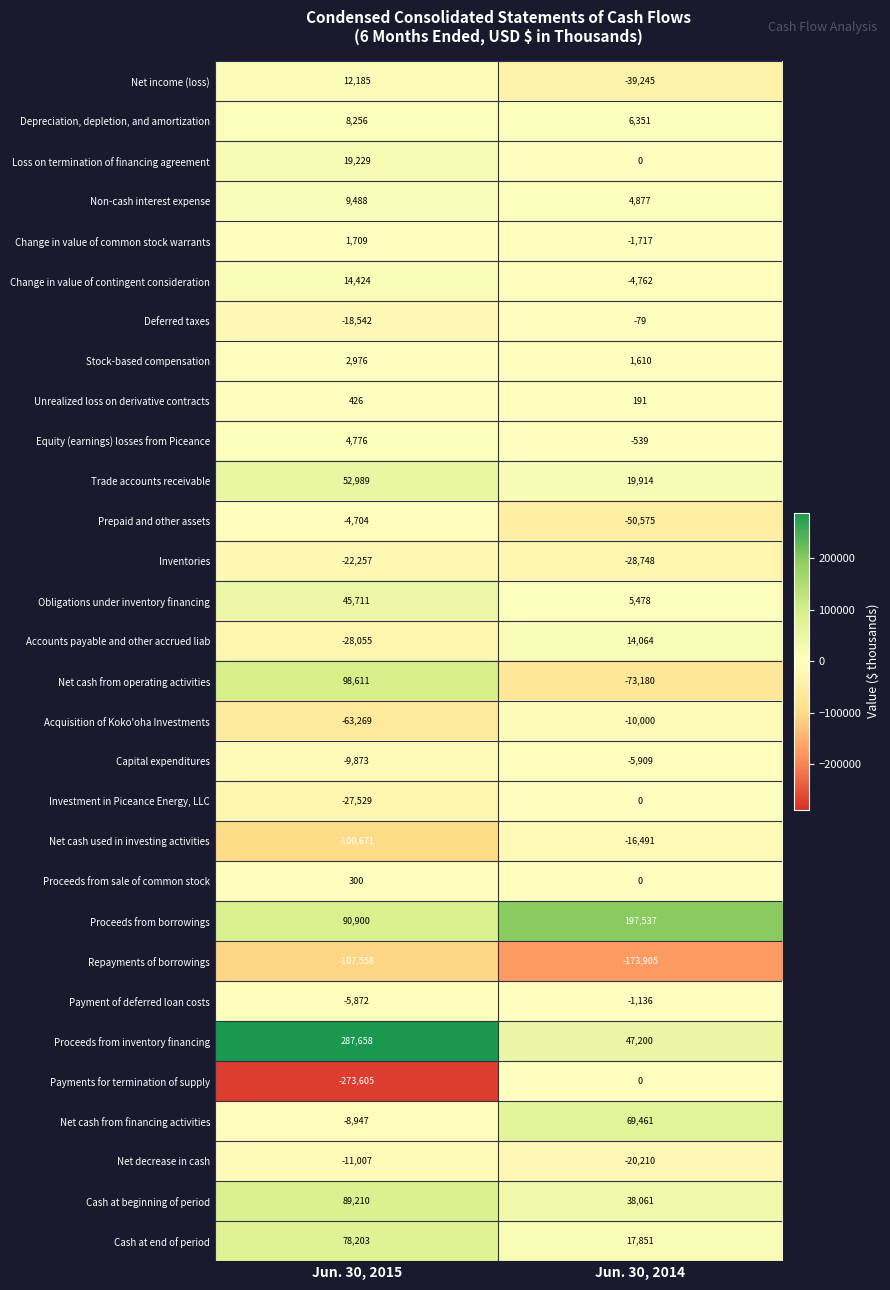

Which series changed the most between Jun. 30, 2015 and Jun. 30, 2014?

Payments for termination of supply